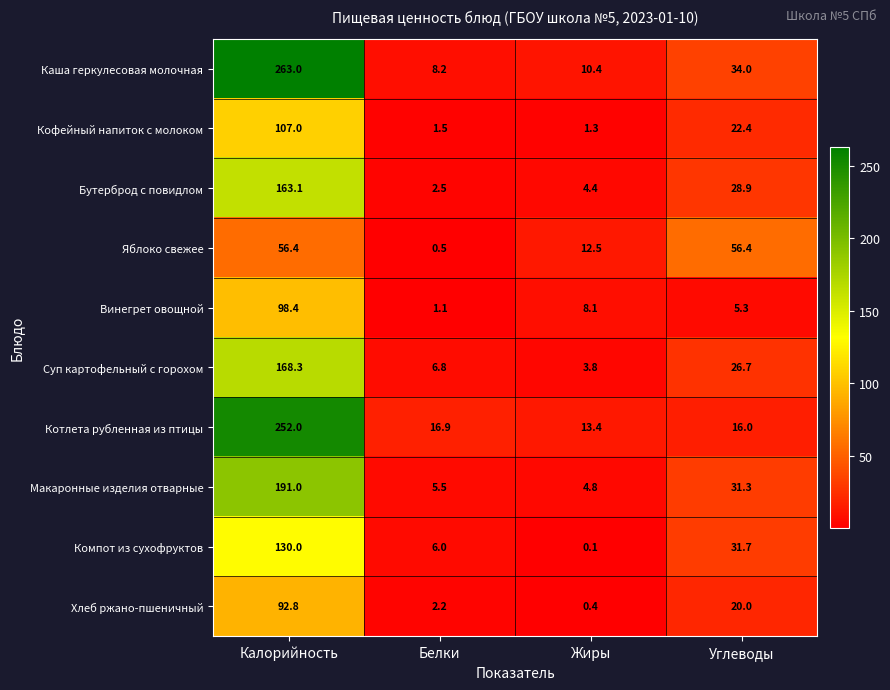

At how many categories does at least one series exceed 262?

1